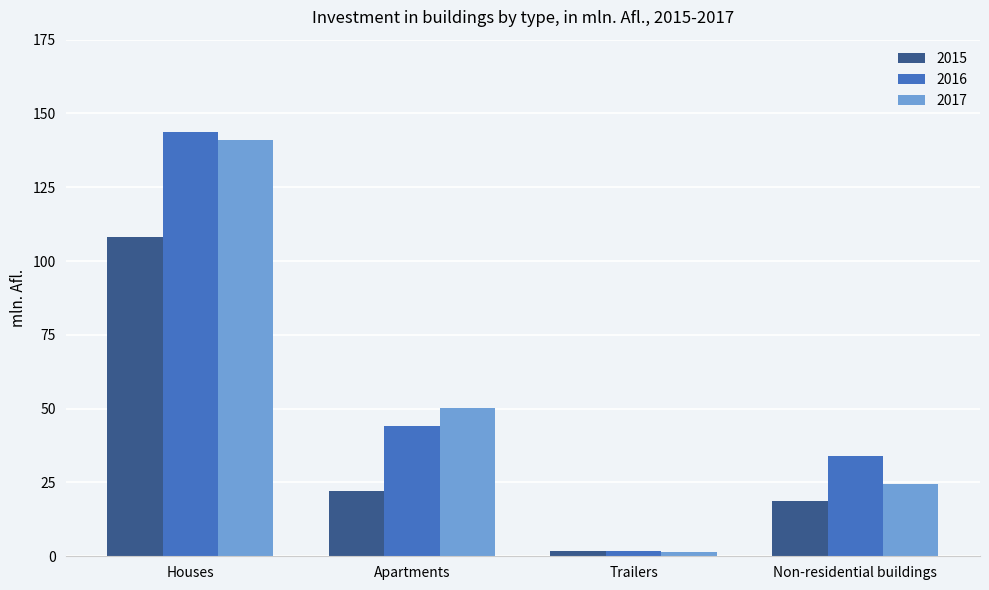

Which category has the lowest value in the 2017 series?

Trailers